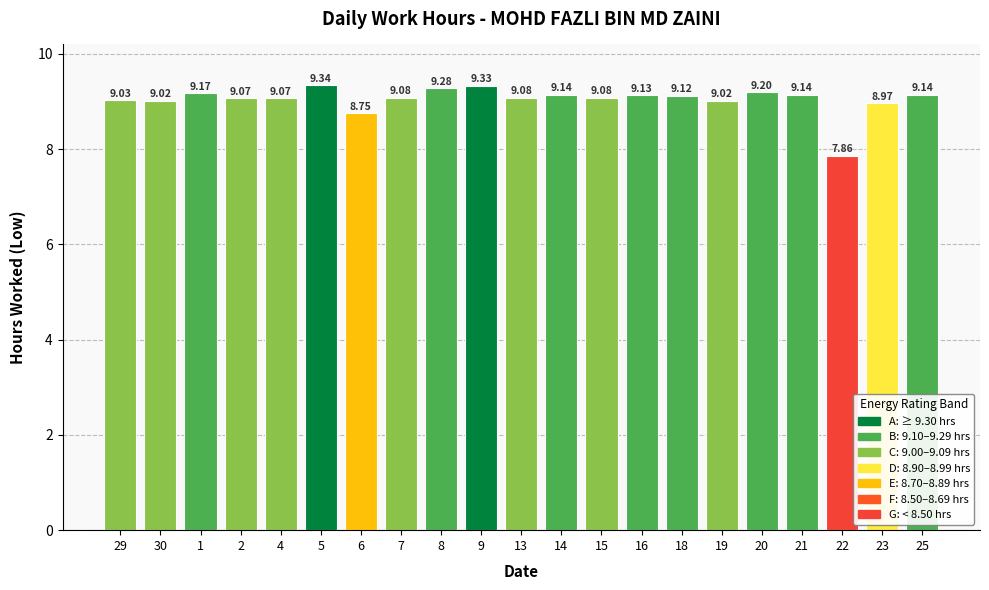

At which label is the value closest to 8?

22